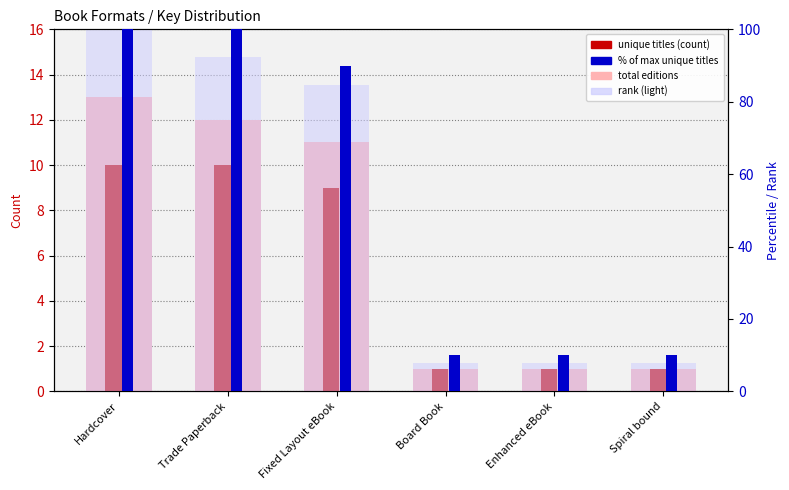

How many values in the unique titles series exceed 9?

2